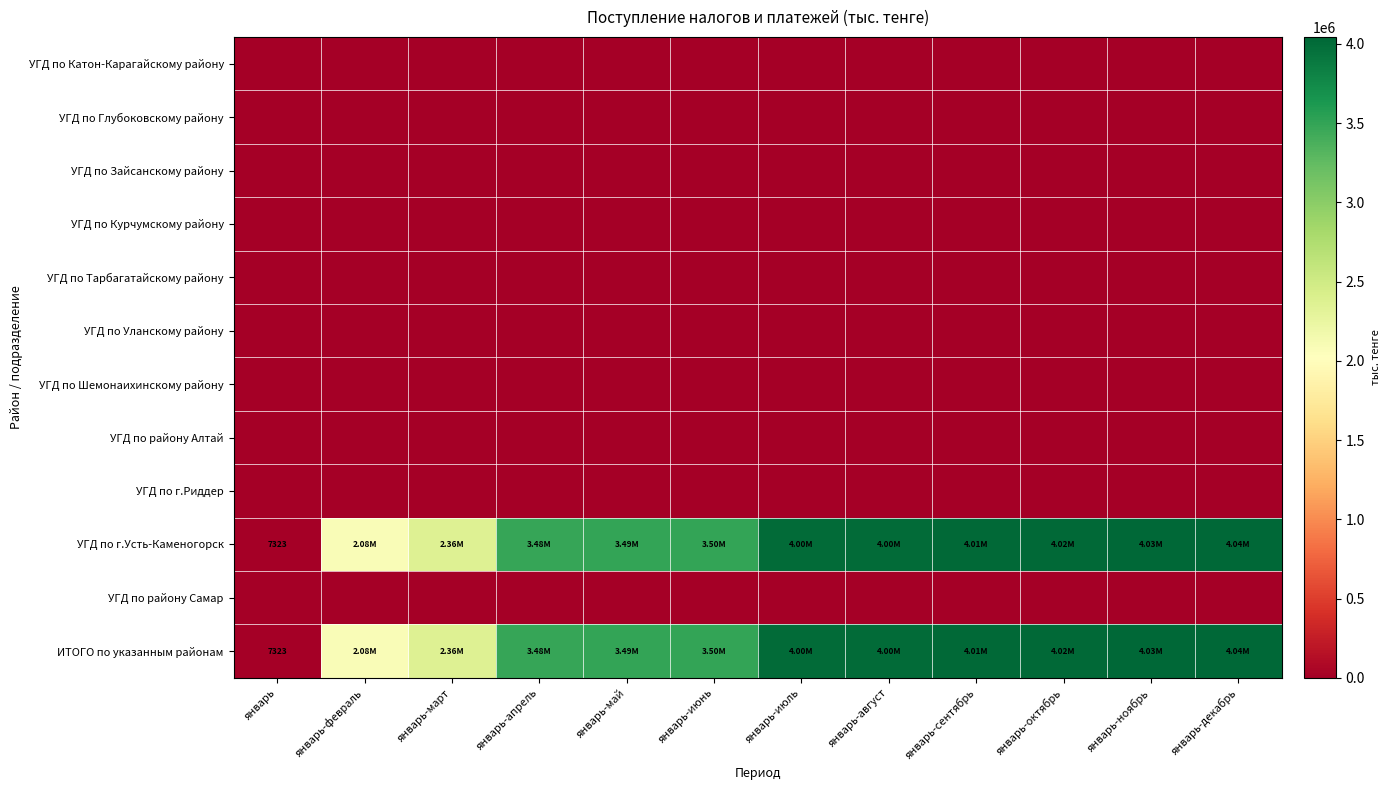

List the labels in order of УГД по Курчумскому району value, smallest first.

январь, январь-февраль, январь-март, январь-апрель, январь-май, январь-июнь, январь-июль, январь-август, январь-сентябрь, январь-октябрь, январь-ноябрь, январь-декабрь